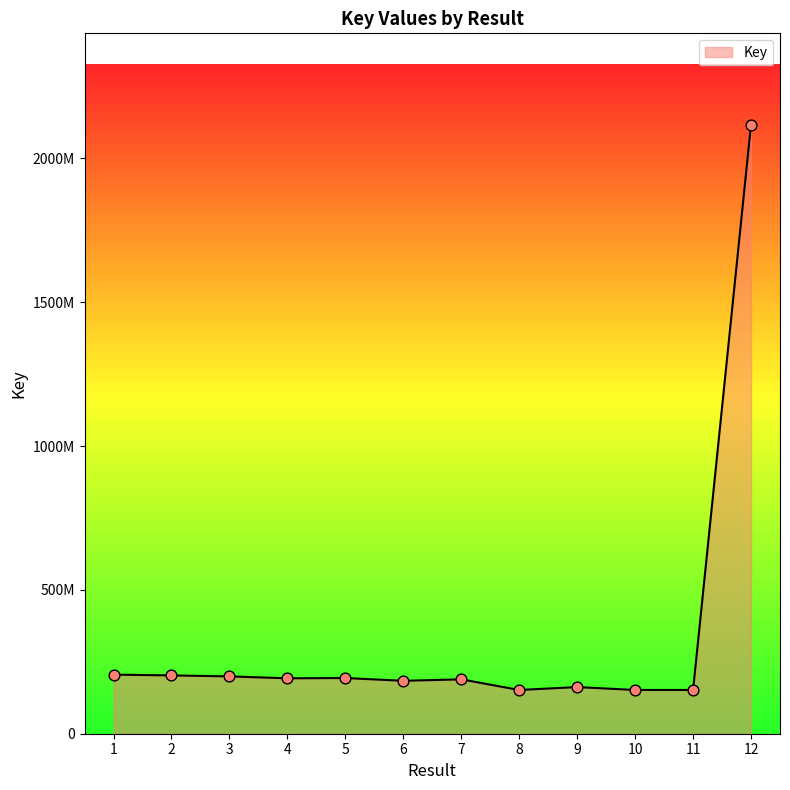

Does the chart have visible grid lines?

No